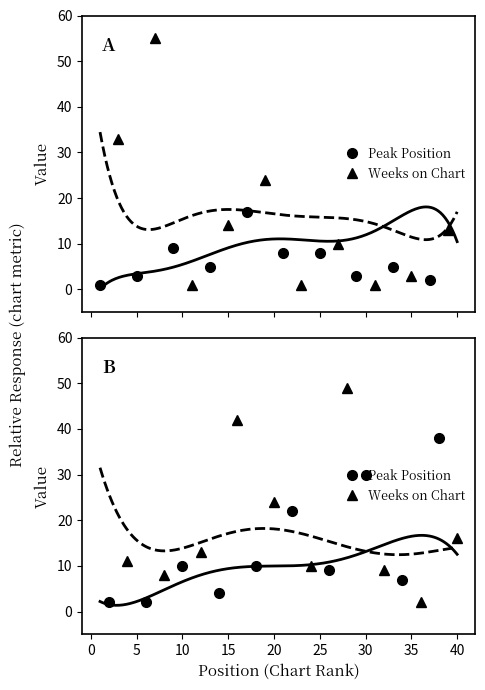

What is the average value of the Peak Position series?

13